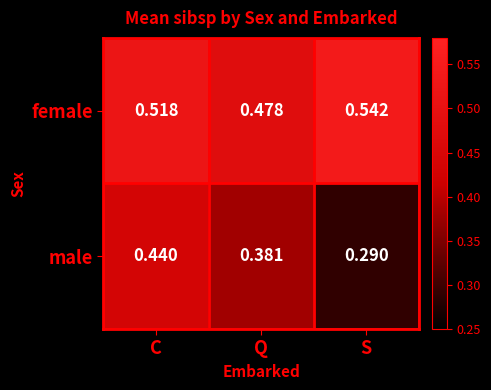

Which series changed the most between C and S?

male